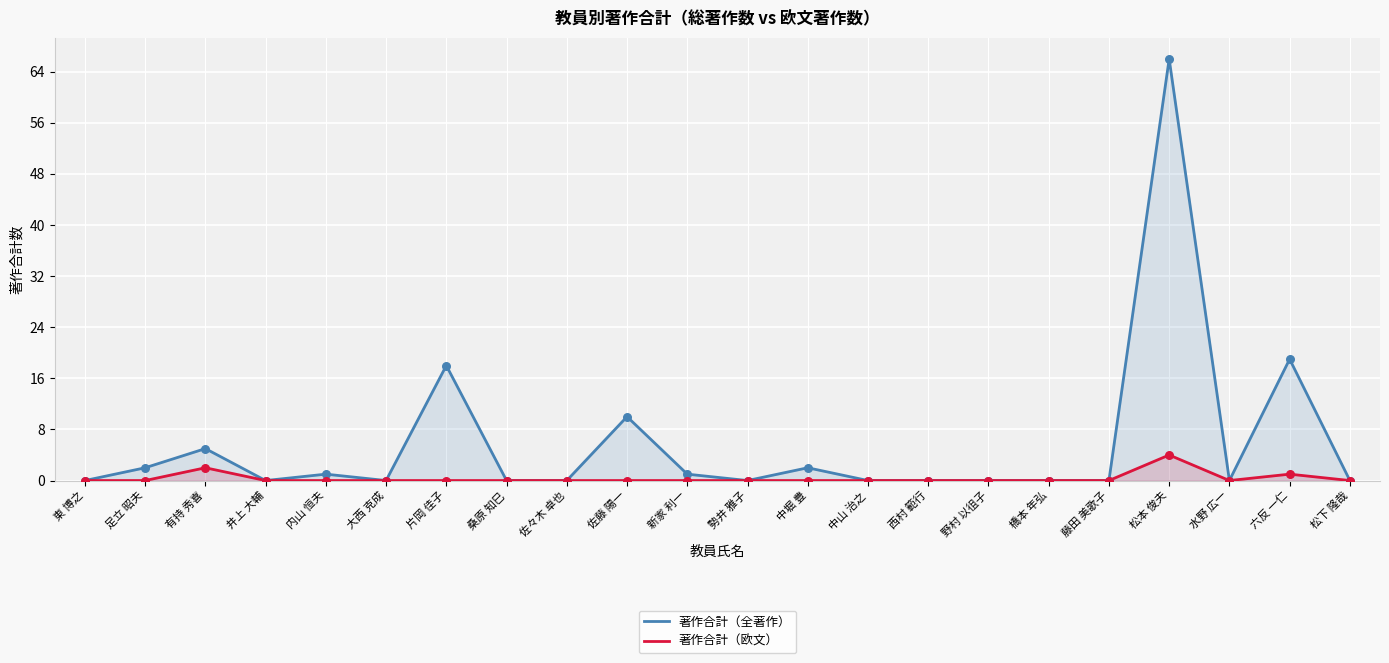

At how many categories does at least one series exceed 16?

3